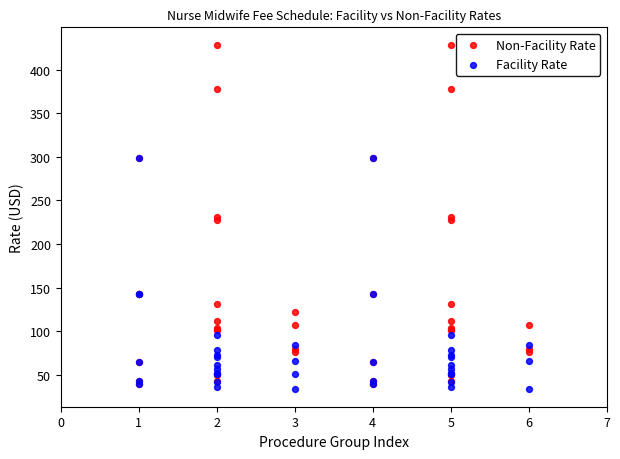

What are all the series names shown in the legend?

Non-Facility Rate, Facility Rate